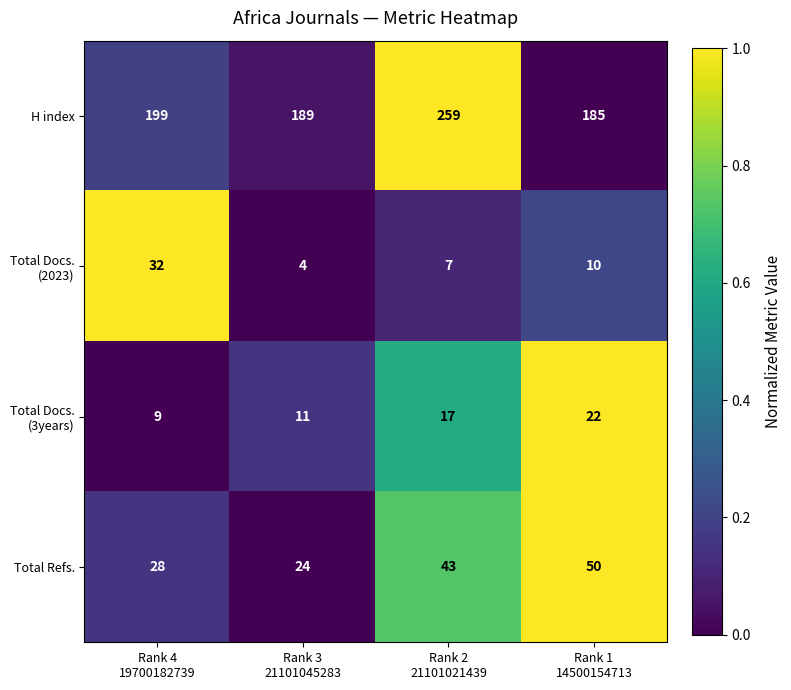

Which series has the widest spread of values?

H index